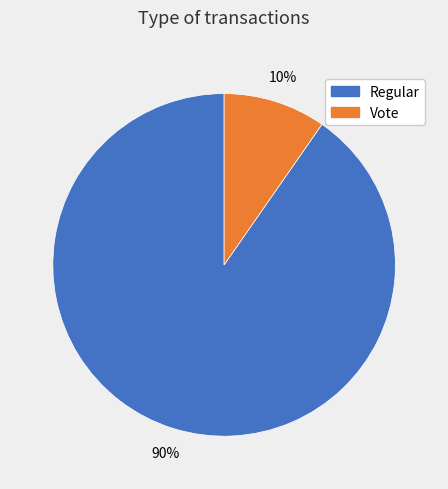

Which category has the biggest portion of the pie?

Regular